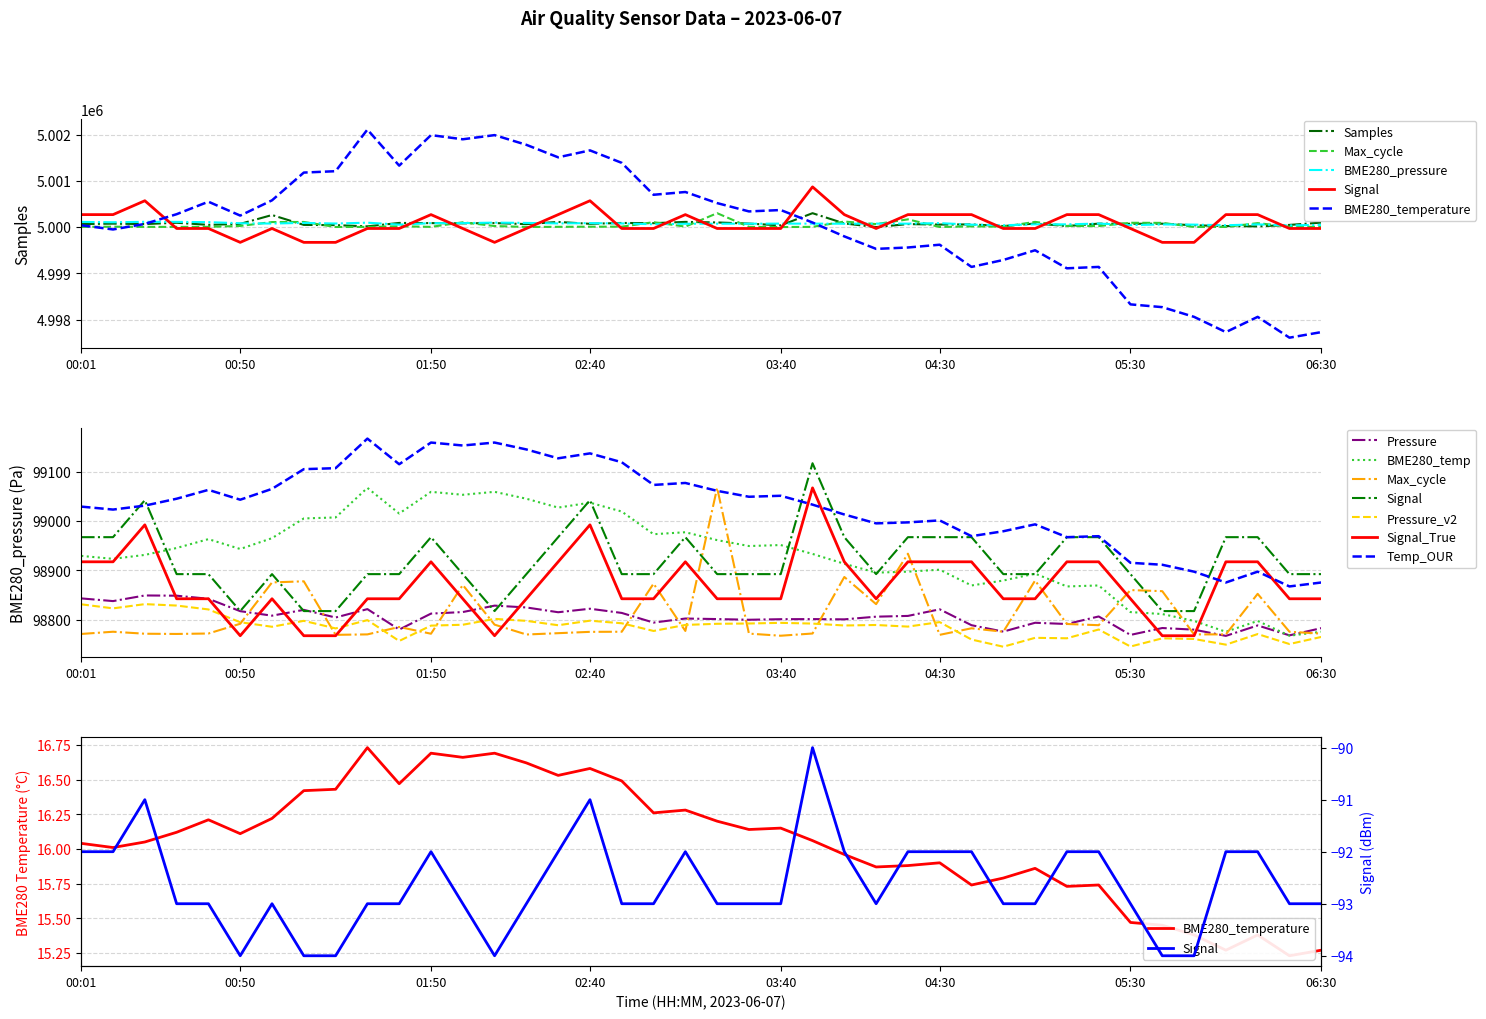

In Signal, how many points are higher than both neighbors (excluding endpoints)?

6